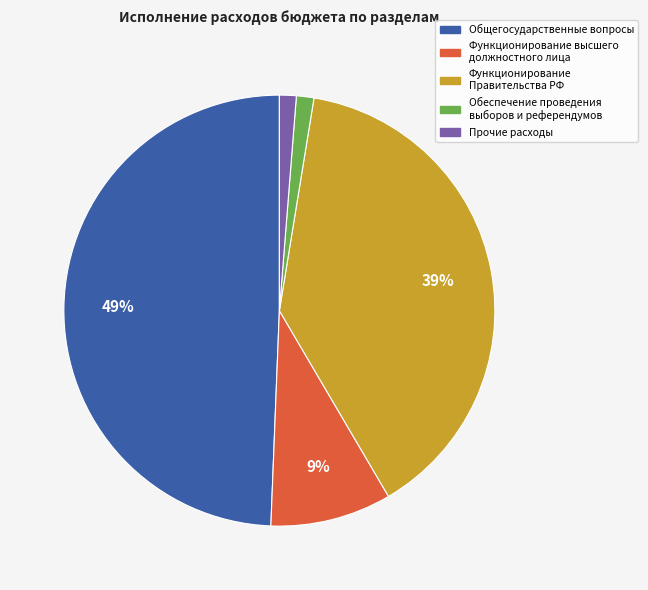

Count the number of slices in the pie.

5